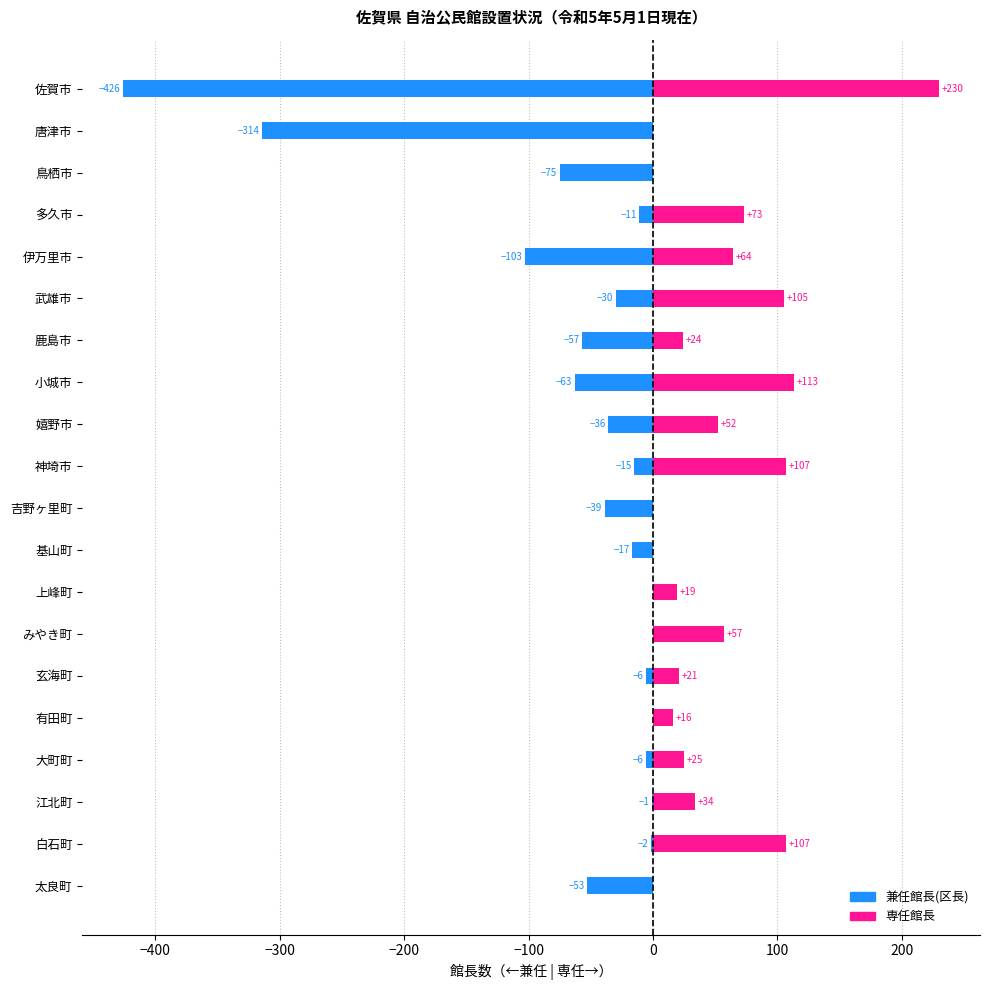

Which series has the largest range (max minus min)?

兼任館長(区長)